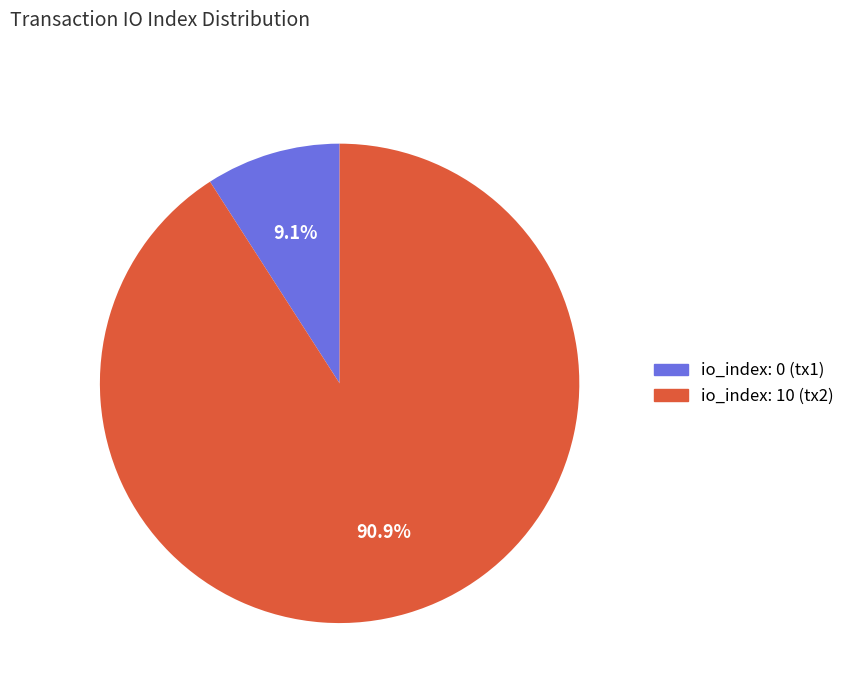

Is there a majority slice in this chart?

Yes